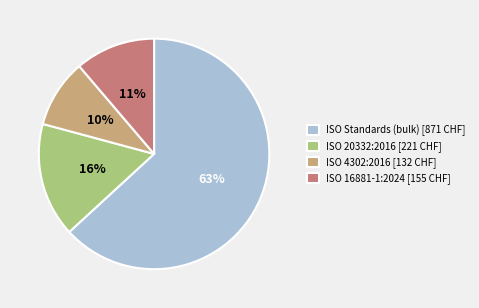

How many segments does this pie chart have?

4